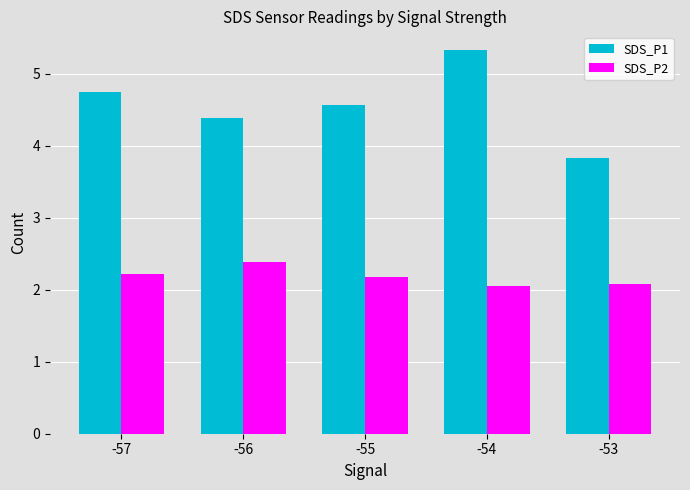

What is the difference between the highest and lowest values at -56?

2.0